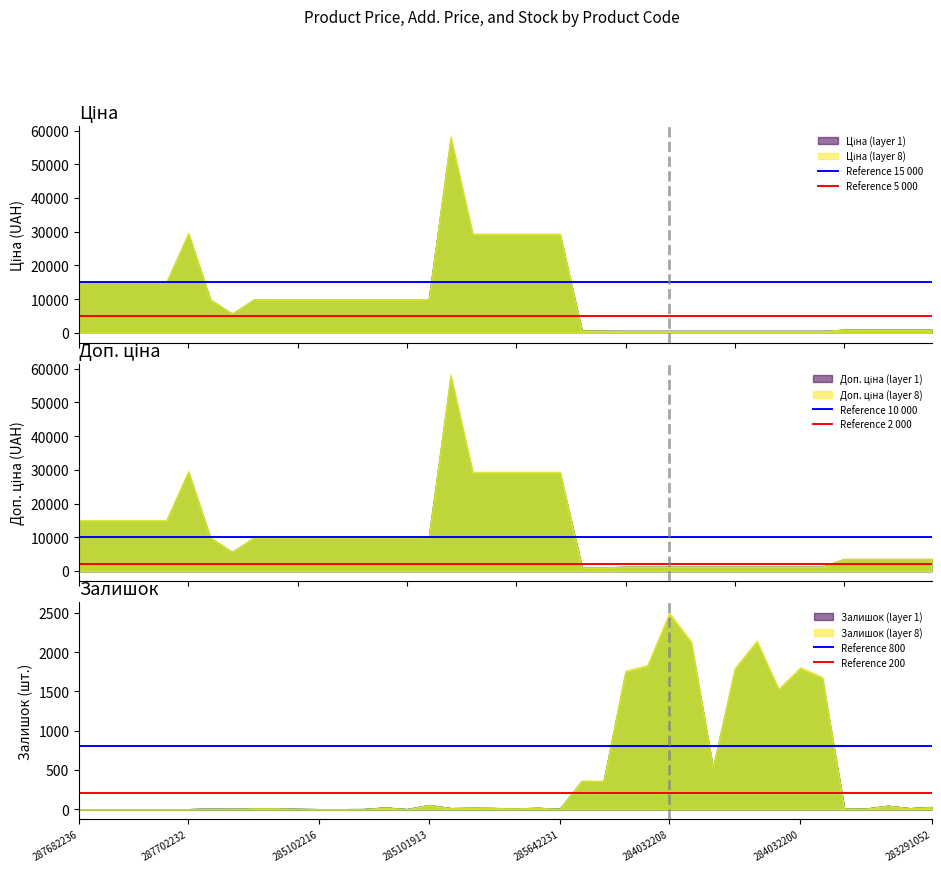

Is it true that Reference 200 equals 200 at 287682236?

True